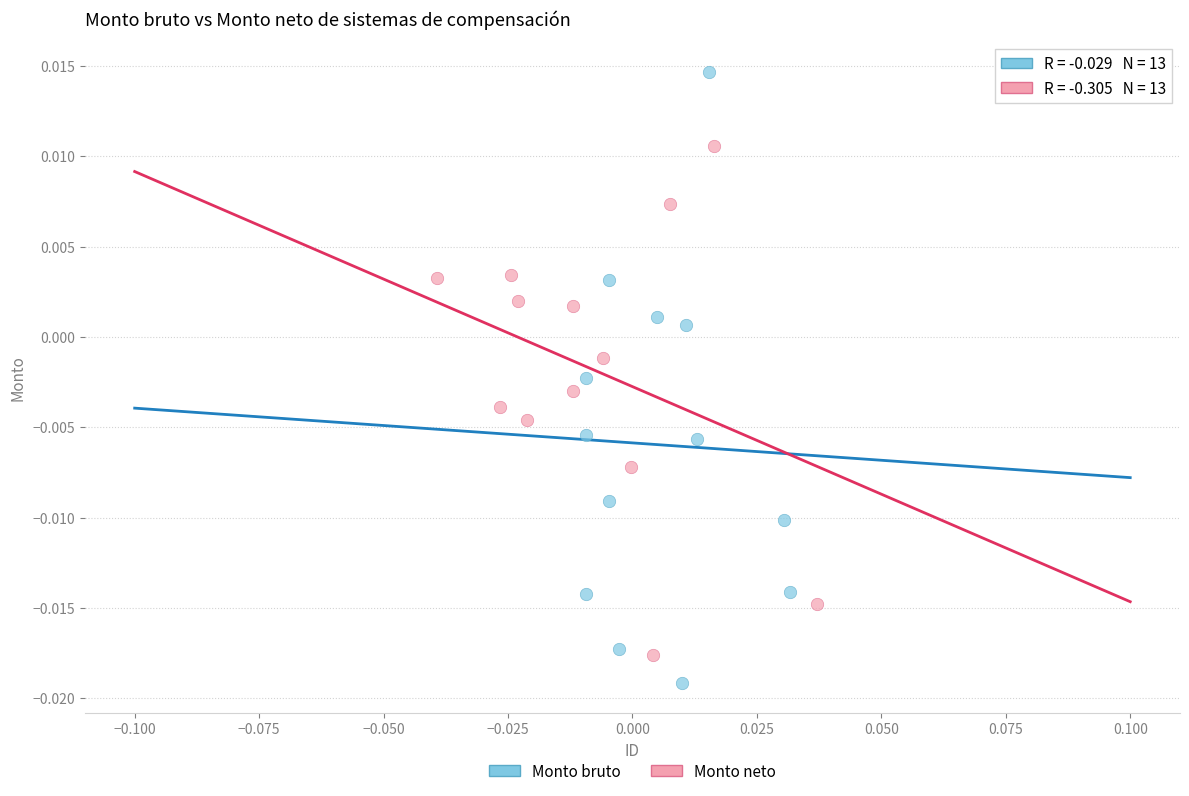

Which series contains the highest Y value?

Monto bruto